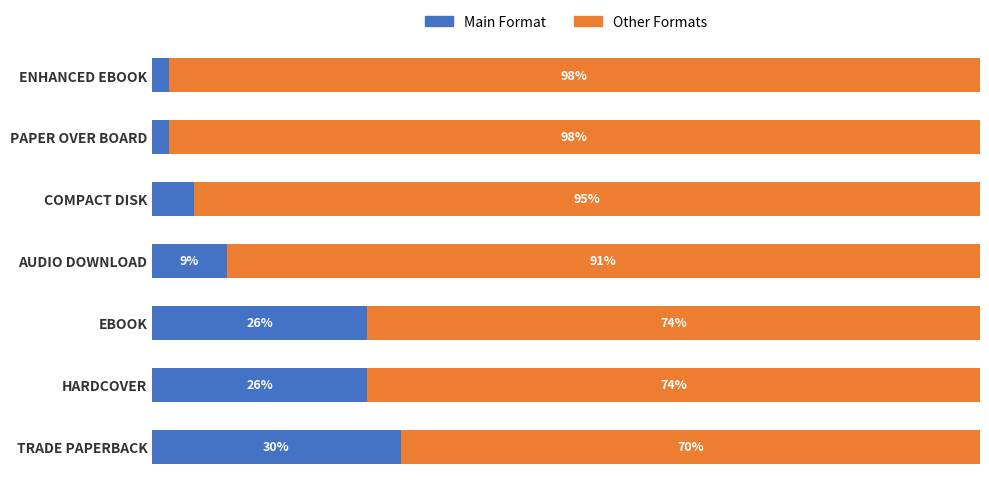

Which category has the highest value in the Main Format series?

TRADE PAPERBACK